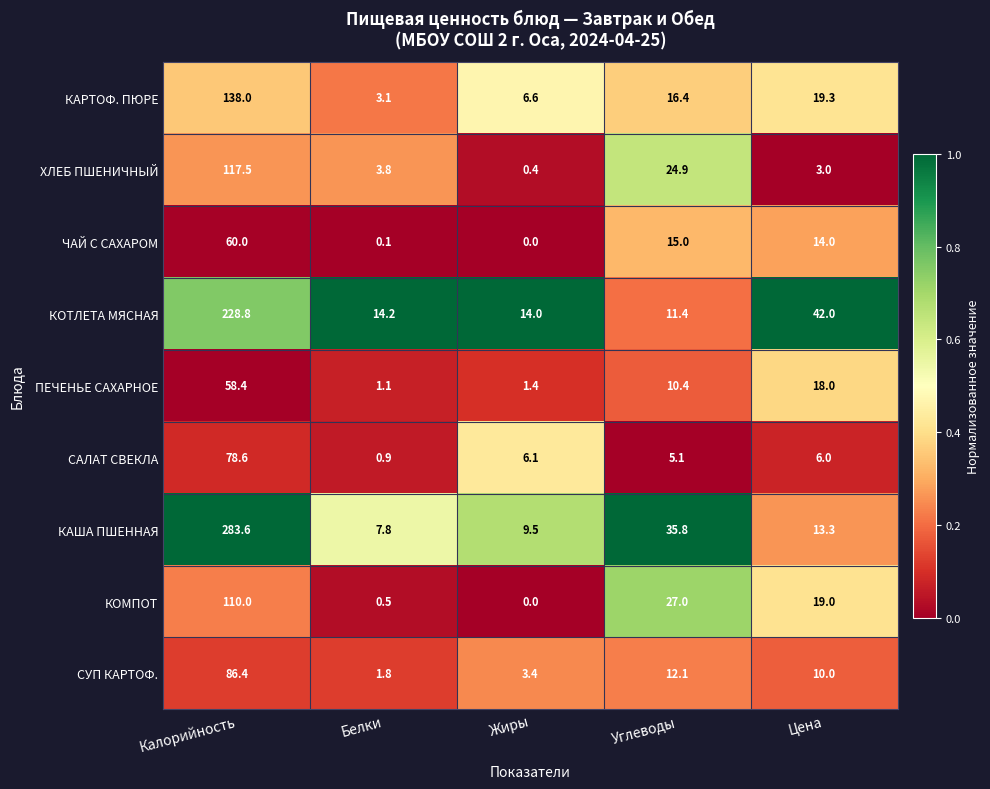

Rank the series by their maximum value, from lowest to highest.

ПЕЧЕНЬЕ САХАРНОЕ, ЧАЙ С САХАРОМ, САЛАТ СВЕКЛА, СУП КАРТОФ., КОМПОТ, ХЛЕБ ПШЕНИЧНЫЙ, КАРТОФ. ПЮРЕ, КОТЛЕТА МЯСНАЯ, КАША ПШЕННАЯ